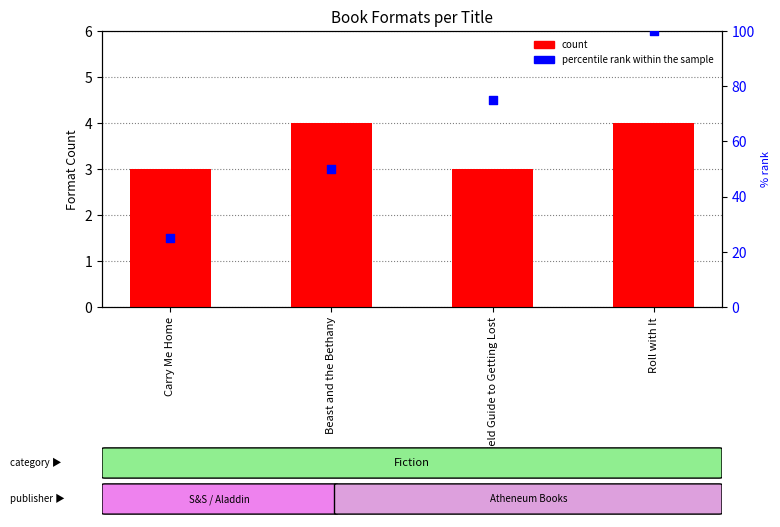

Is the value of count at Roll with It greater than the value of percentile rank within the sample at Beast and the Bethany?

No